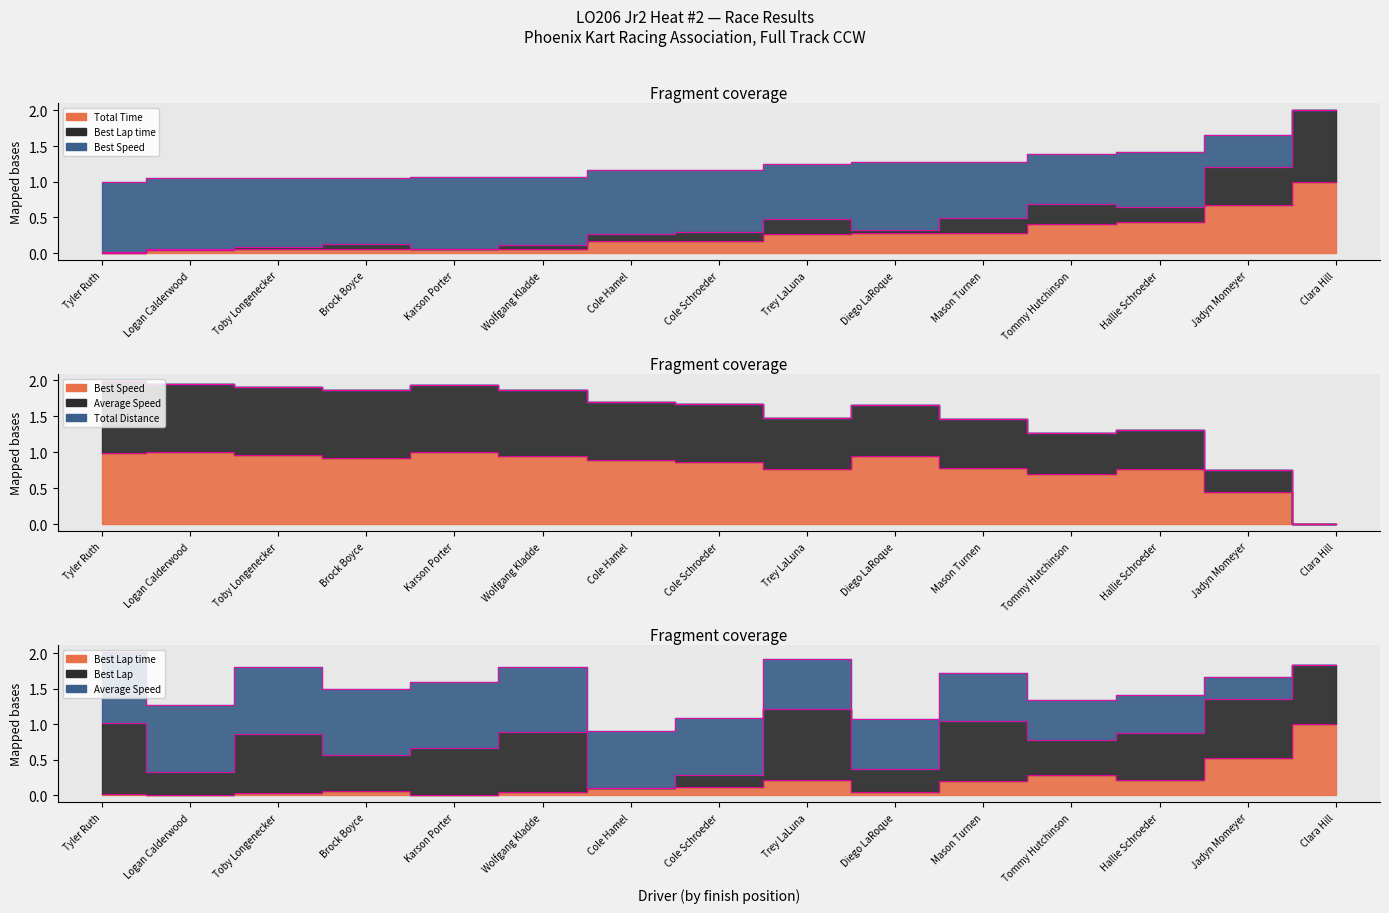

Is the value of Best Lap time at Logan Calderwood greater than the value of Total Time at Cole Schroeder?

No